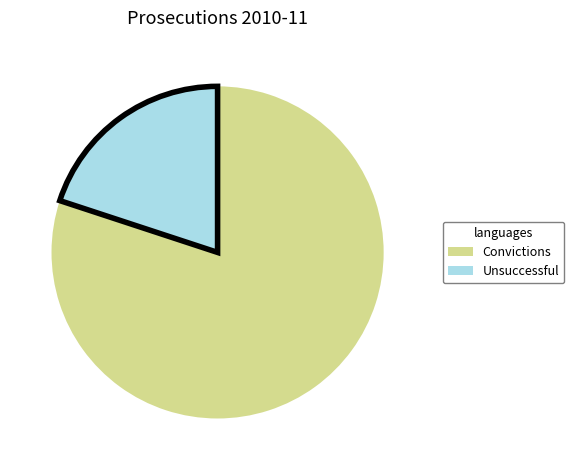

What is the largest slice in the pie chart?

Convictions